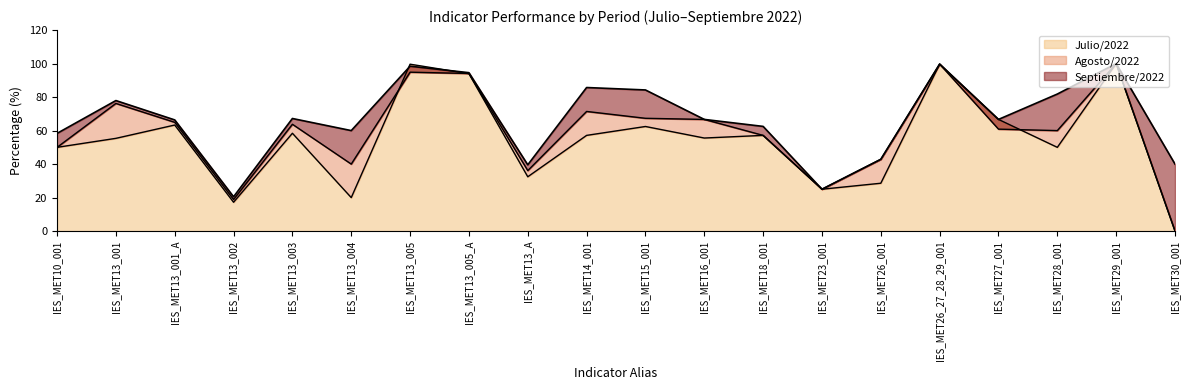

How many times do Julio/2022 and Agosto/2022 cross each other?

4